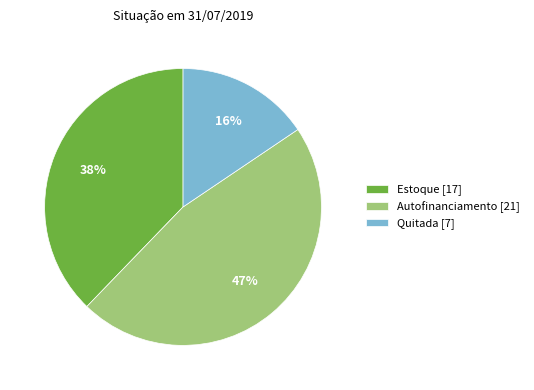

To the nearest percent, what is the average slice percentage?

33%